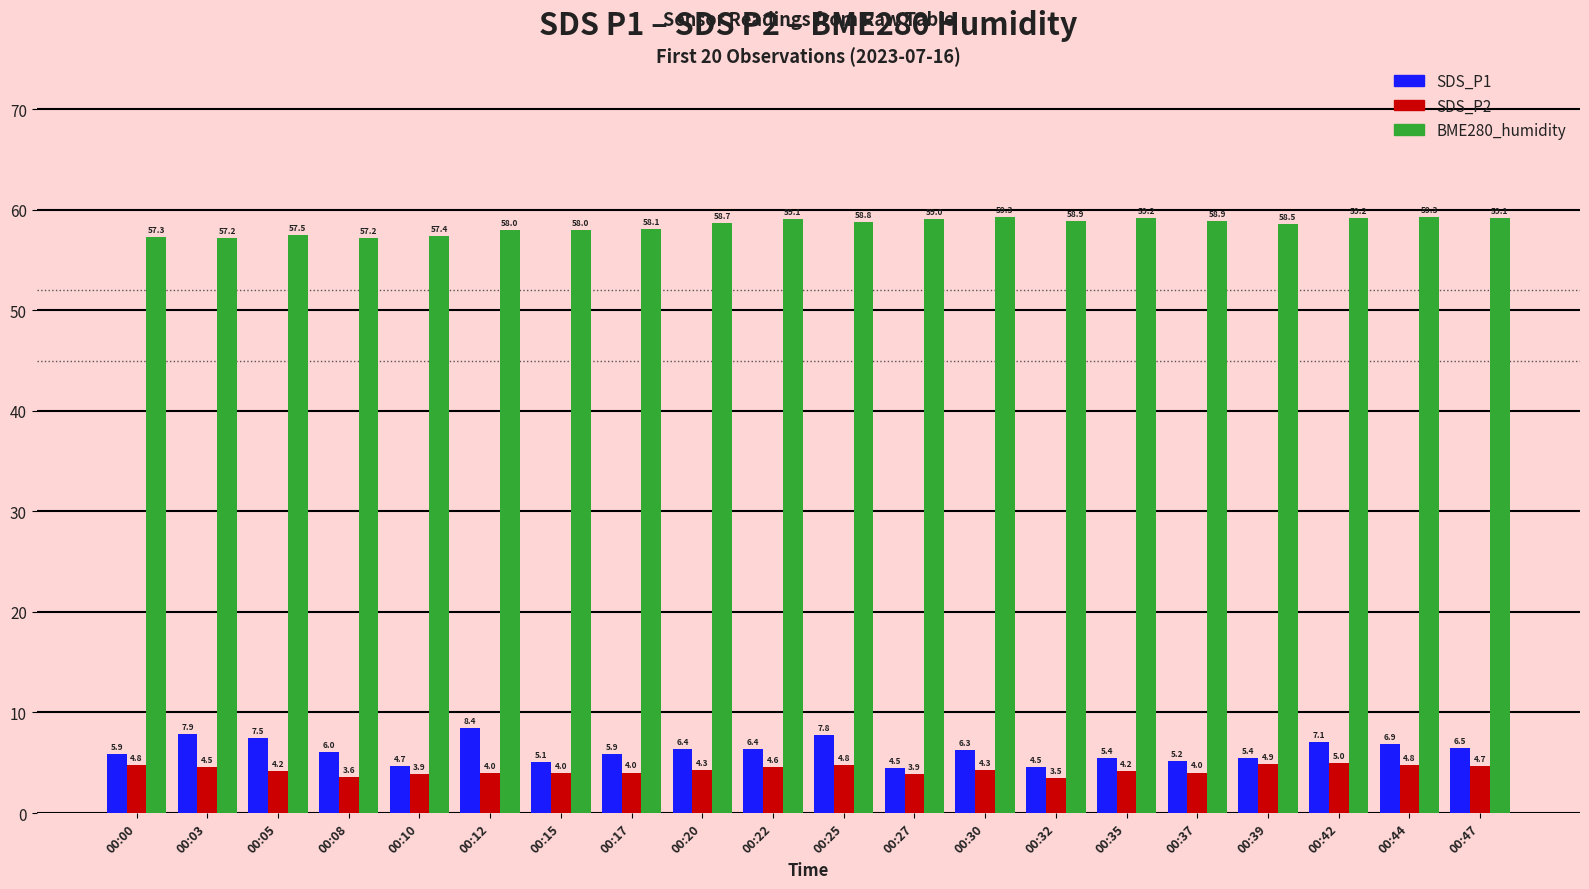

At which label does SDS_P1 first exceed 6?

00:03